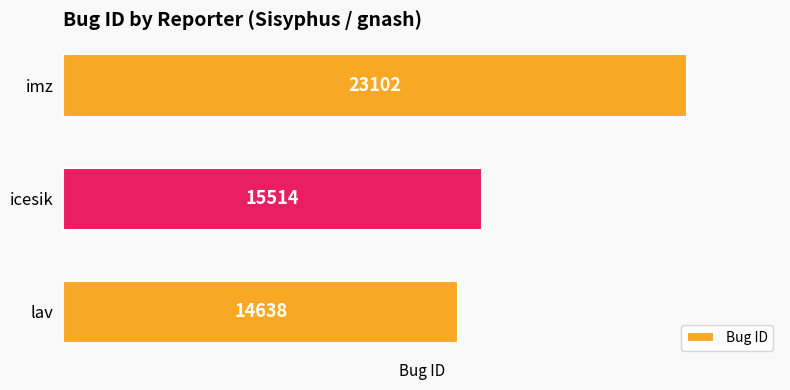

How many distinct data groups are displayed?

1